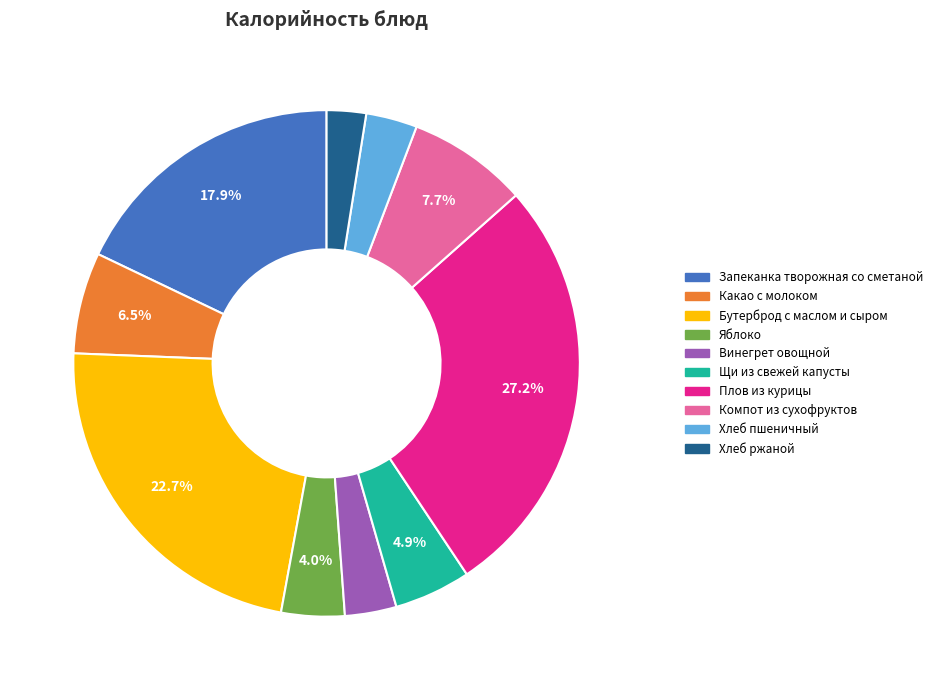

What is the ratio of the value at Яблоко to the value at Винегрет овощной?

1.2